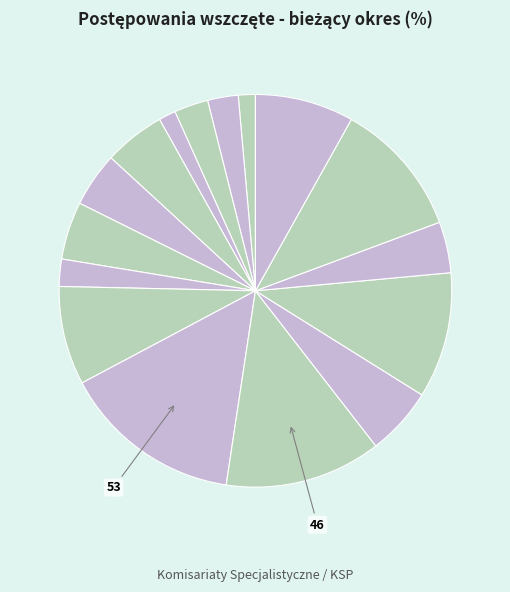

How many segments does this pie chart have?

16